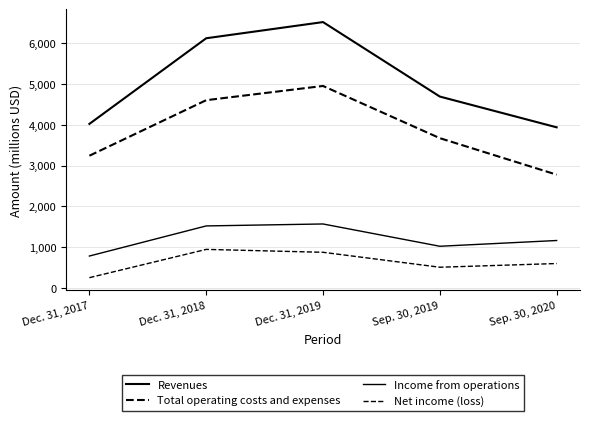

Is this an area chart (filled region under the line)?

No